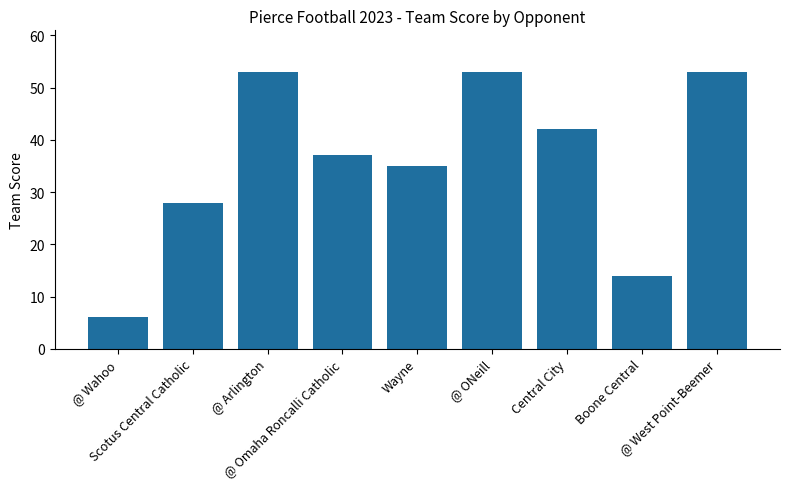

True or false: the data shows 53 at @ West Point-Beemer.

True